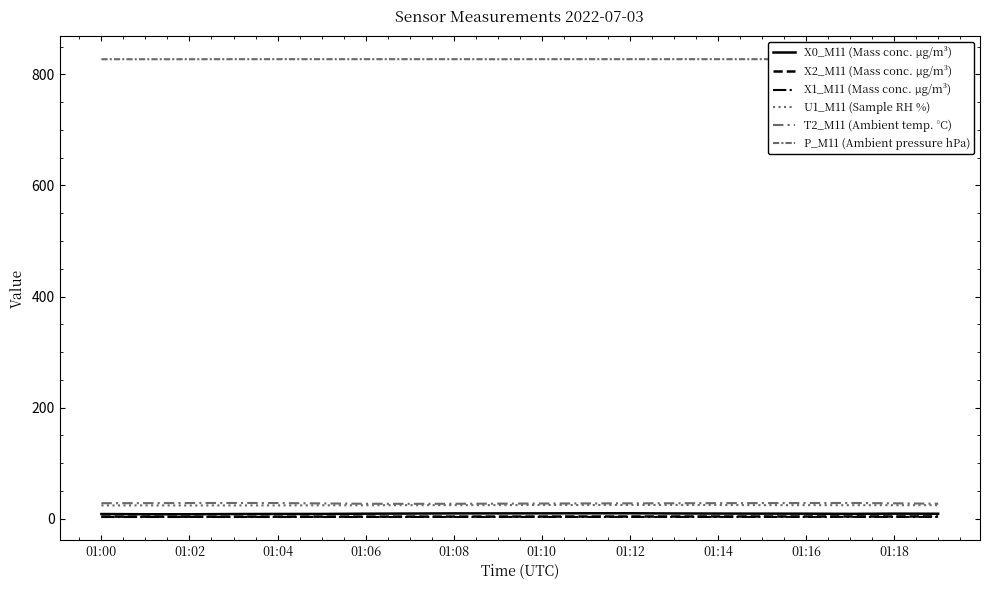

What is the value of the P_M11 (Ambient pressure hPa) point at the 14th from the left?

827.2